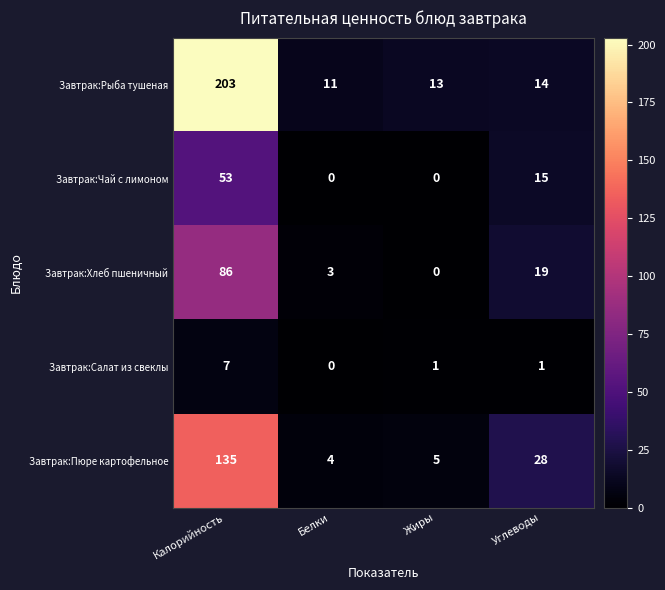

Count the number of categories in the chart.

4